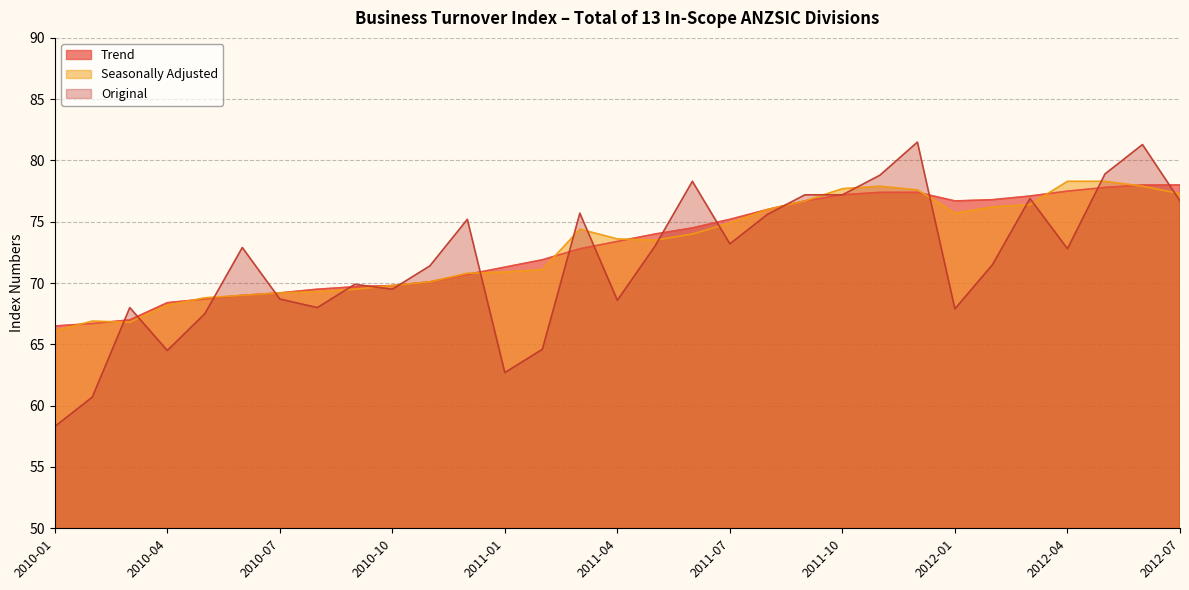

What is the difference between the second highest and second lowest values in the Original series?

20.6